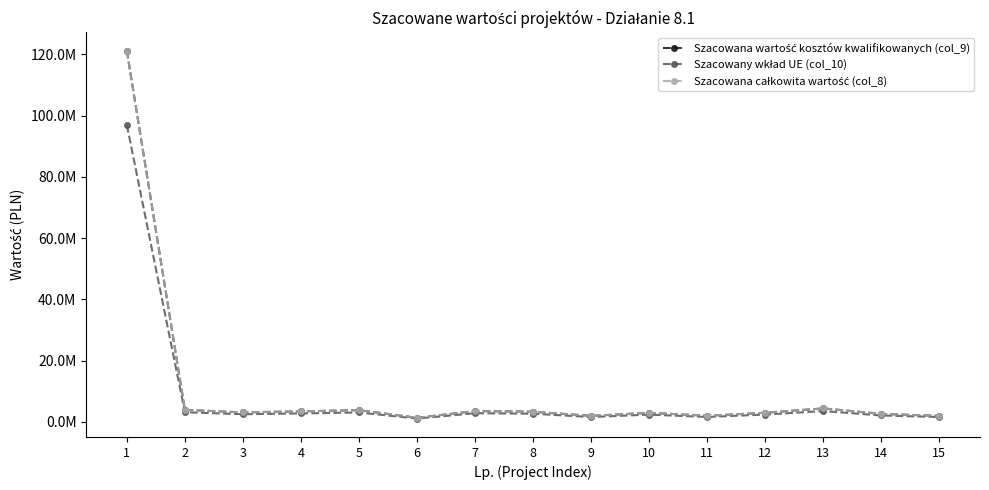

List the labels in order of Szacowana całkowita wartość (col_8) value, smallest first.

6, 15, 9, 11, 14, 10, 12, 3, 8, 4, 7, 5, 2, 13, 1